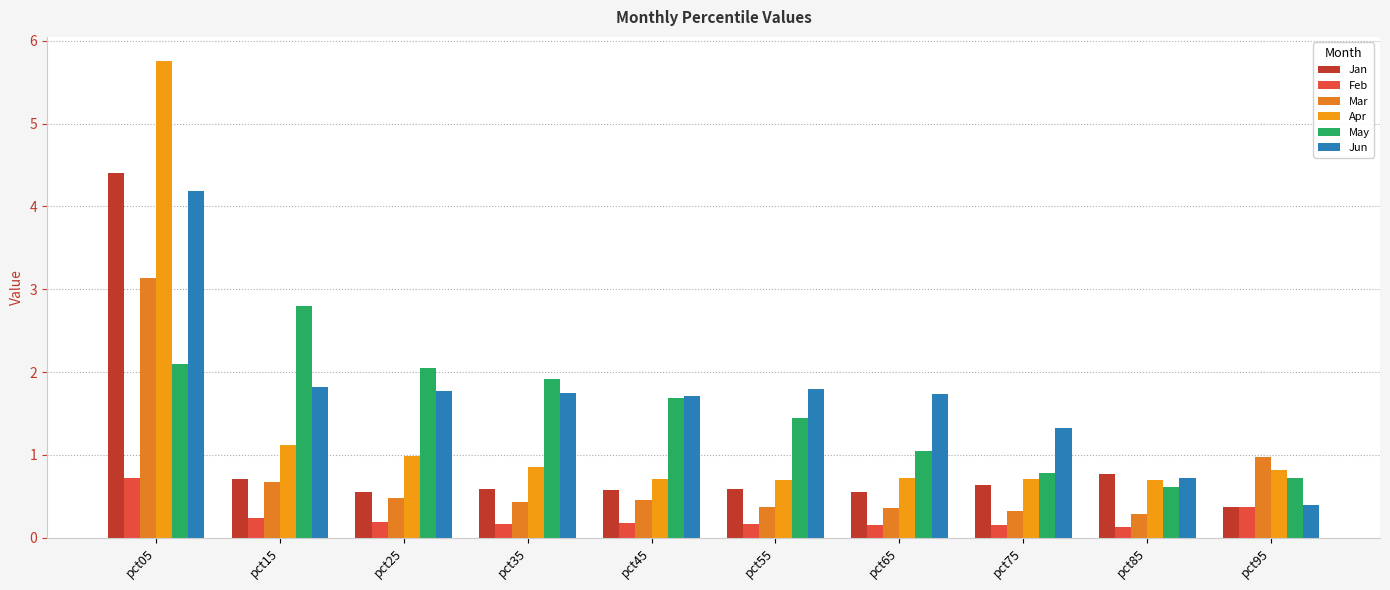

Which series has the largest range (max minus min)?

Apr